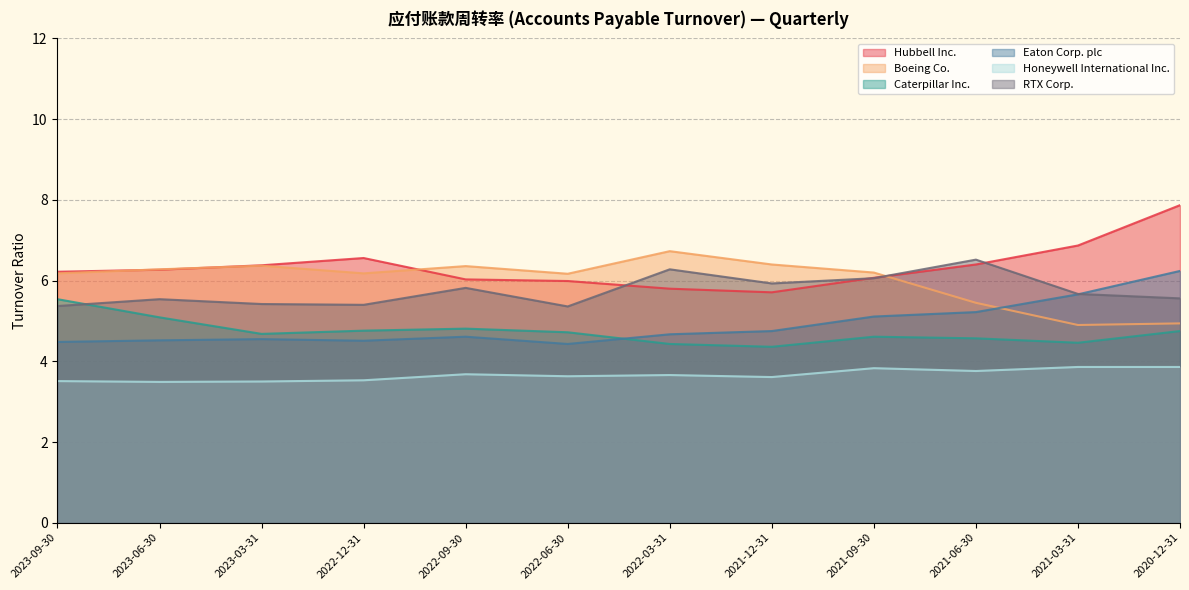

How many lines are shown in the chart?

6